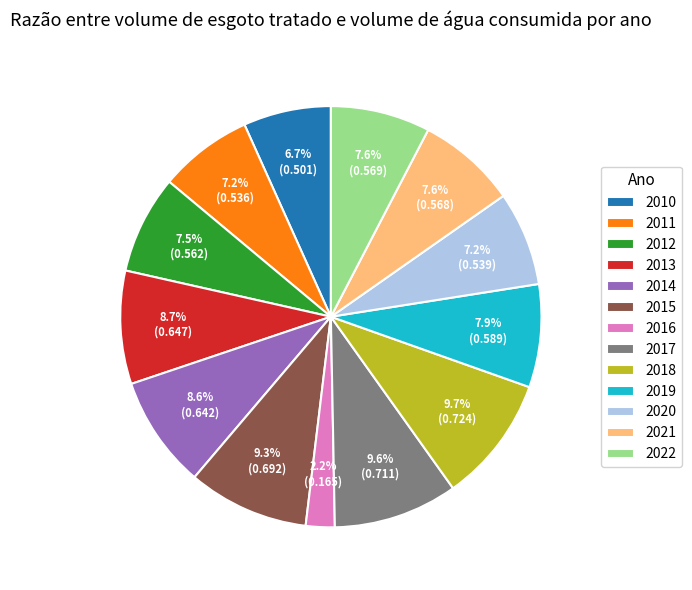

Between 2015 and 2020, which is larger?

2015